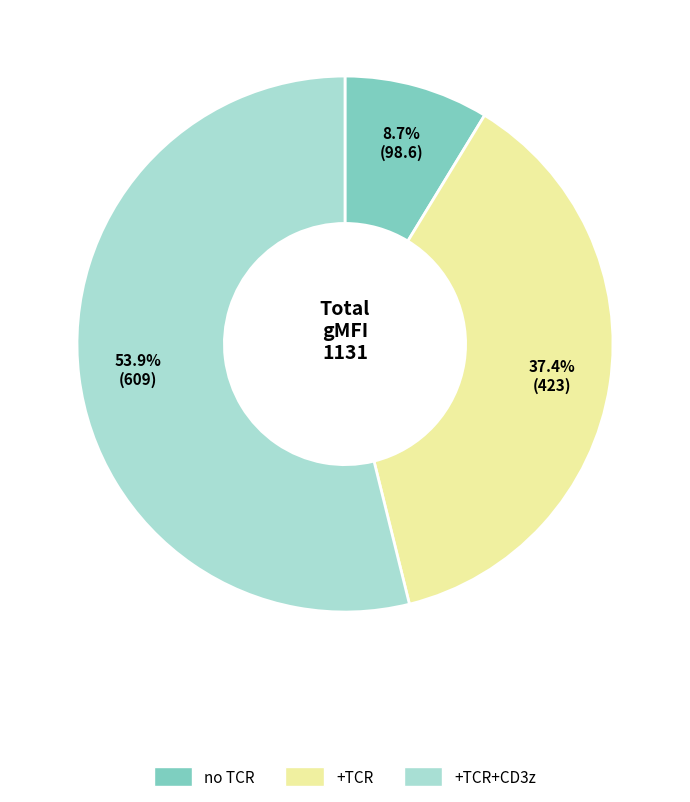

Is there any slice that represents more than half of the pie?

Yes